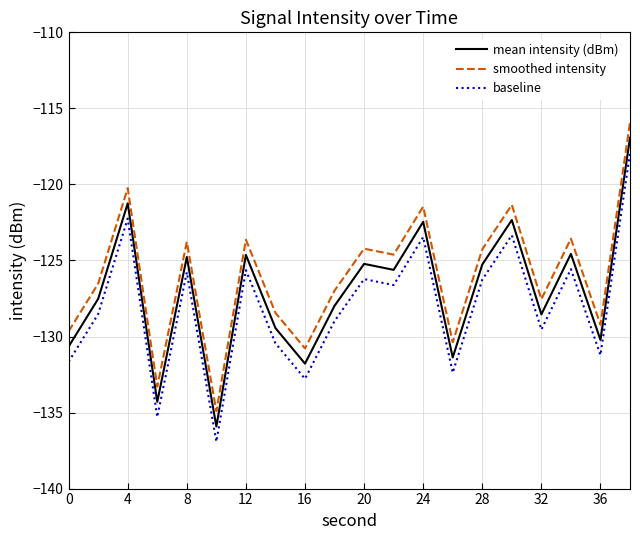

Rank the series by their average value, from highest to lowest.

smoothed intensity, mean intensity (dBm), baseline